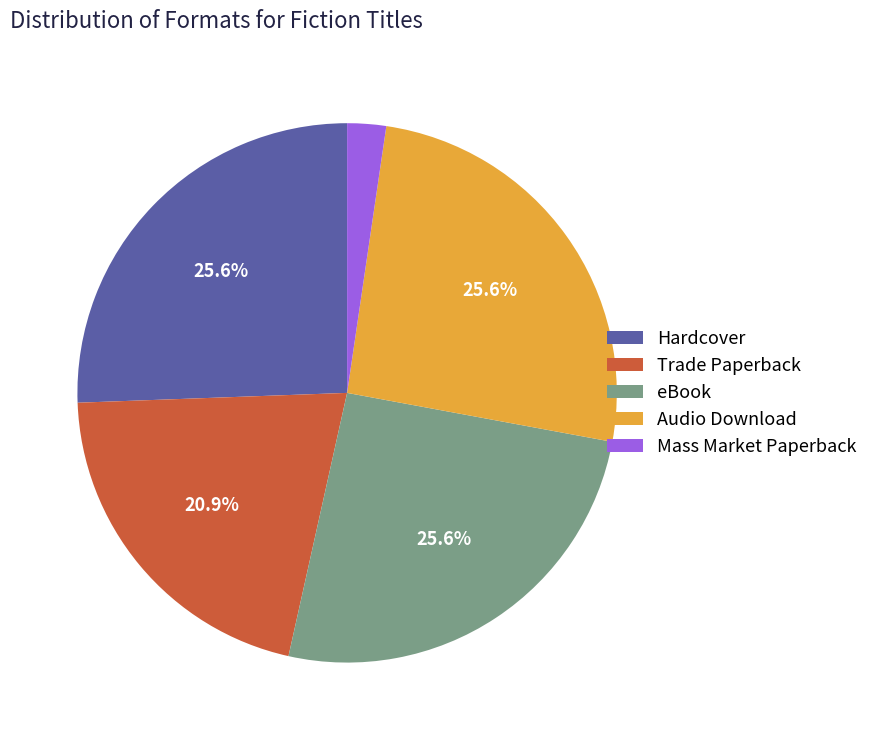

How many slices are in this pie chart?

5